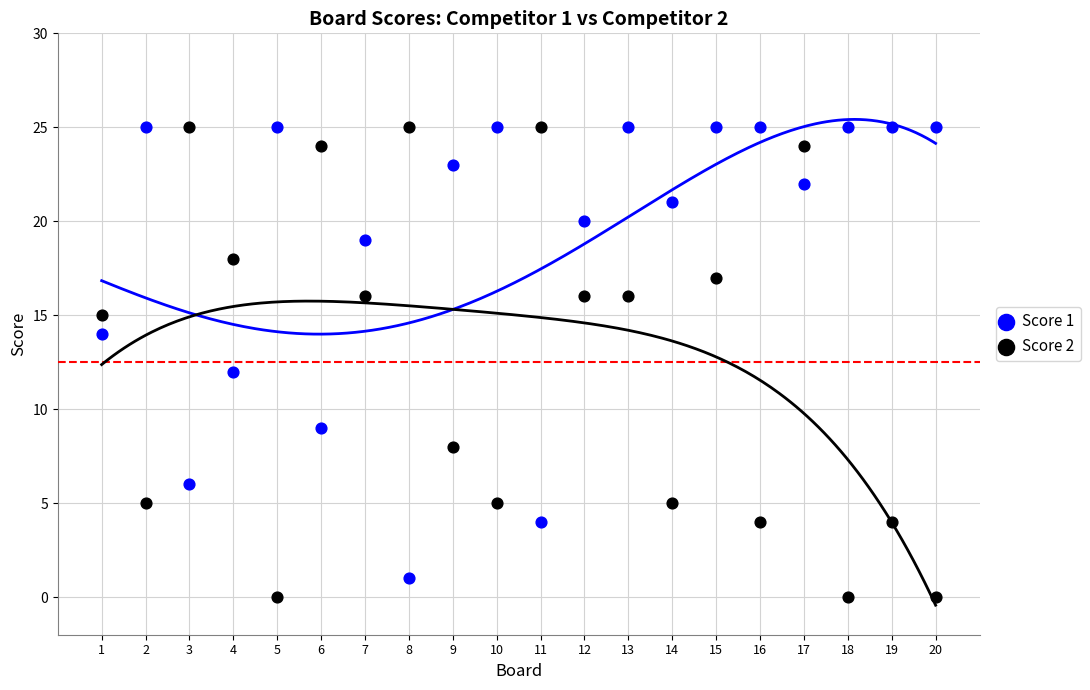

What is the X range (max minus min) for the scatter plot?

19